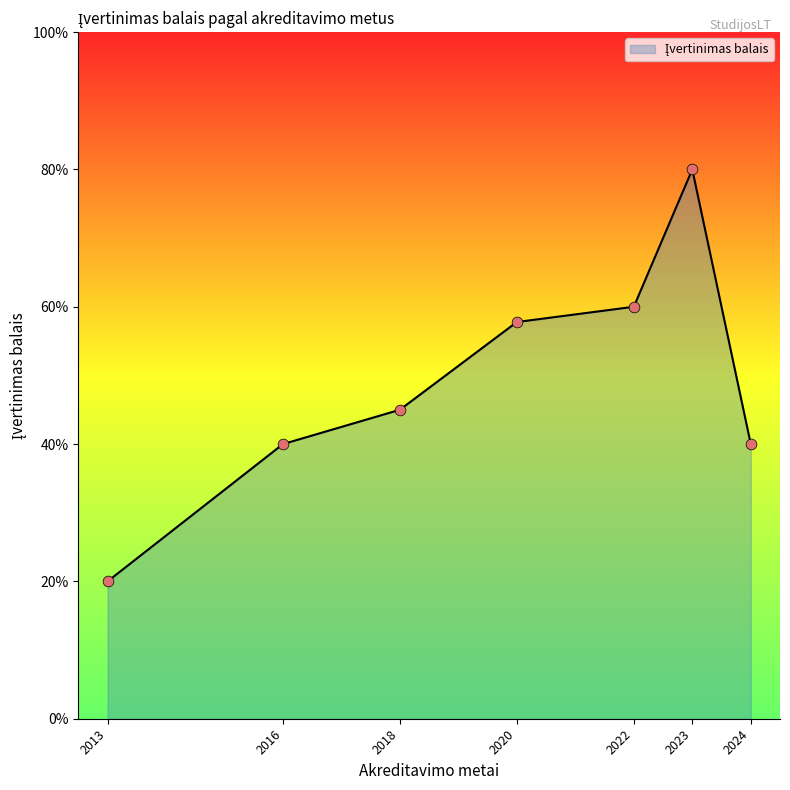

Is this an area chart (filled region under the line)?

Yes